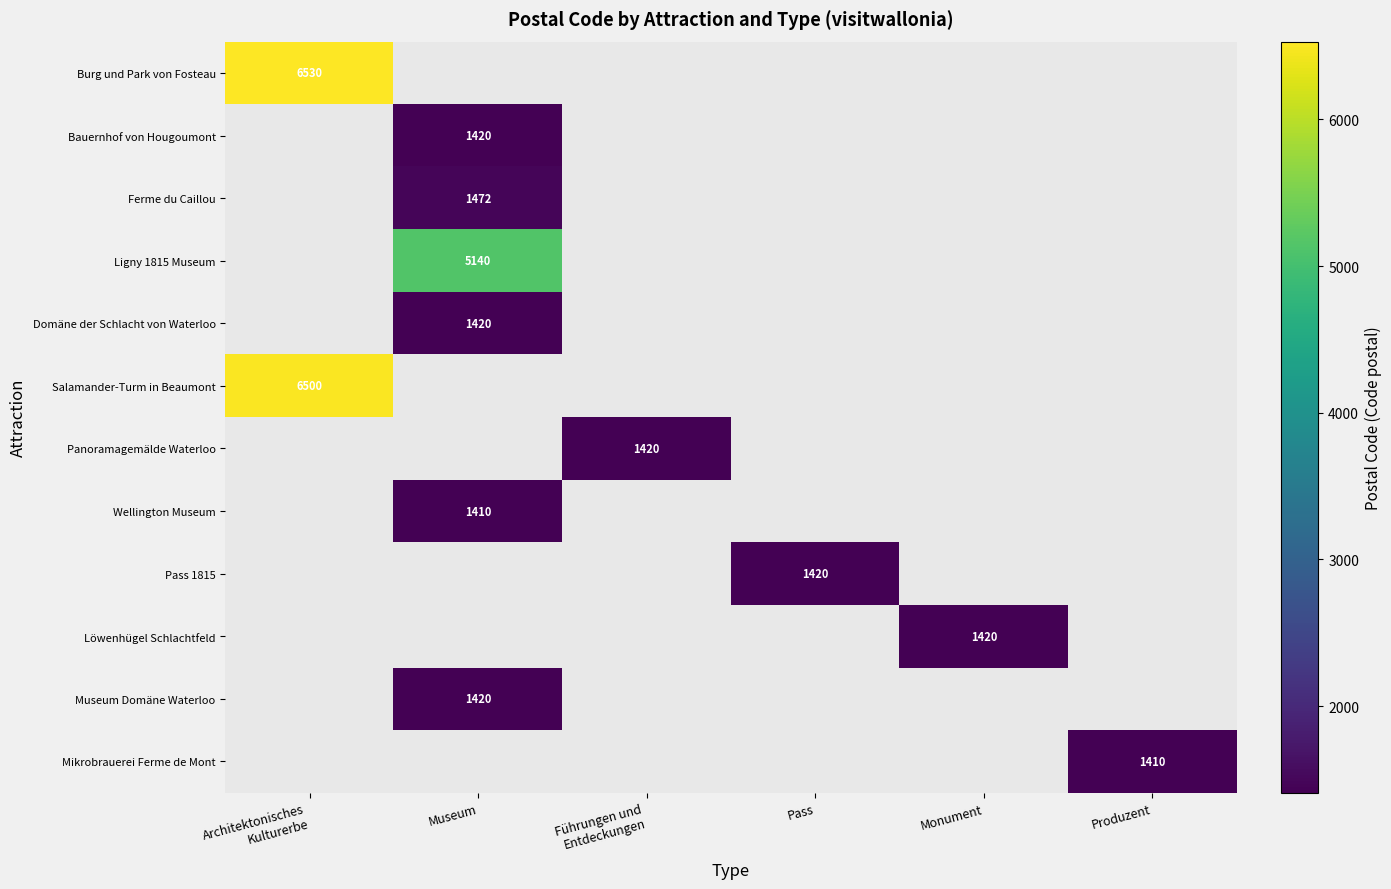

Which has a higher value, Führungen und
Entdeckungen or Architektonisches
Kulturerbe?

Architektonisches
Kulturerbe